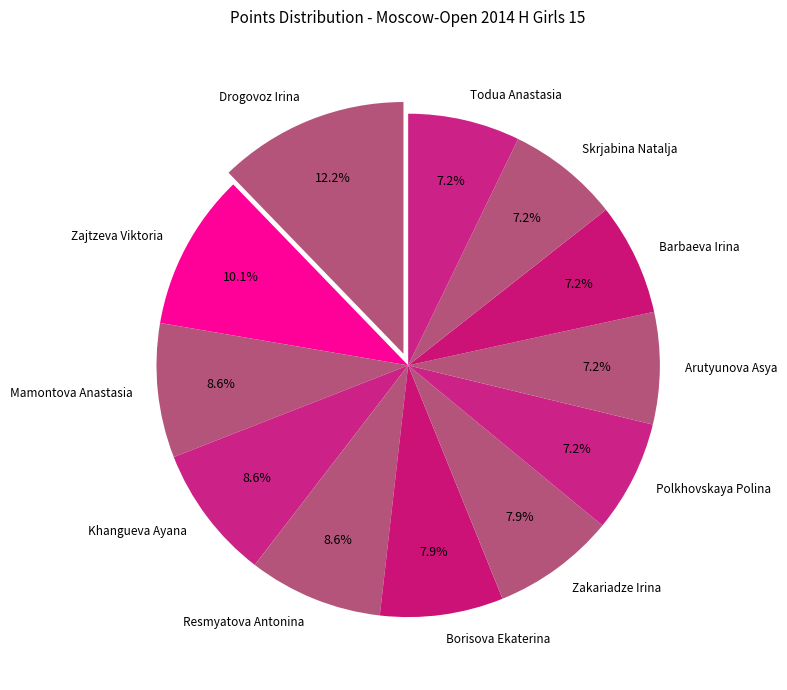

Count the number of slices in the pie.

12